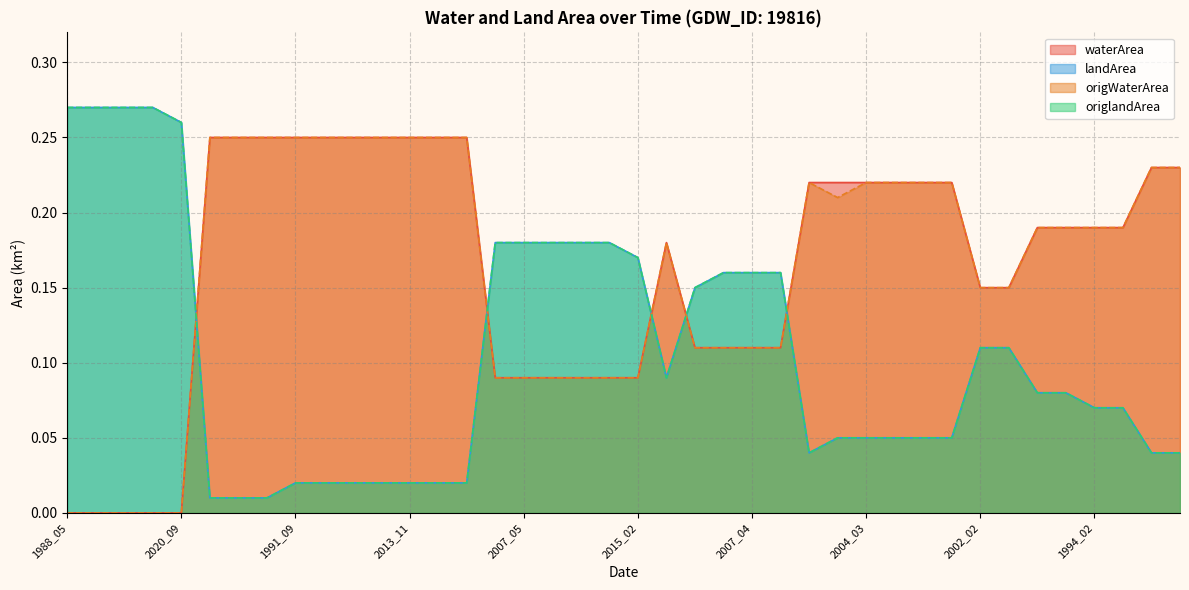

What position from the left is 2015_02?

21